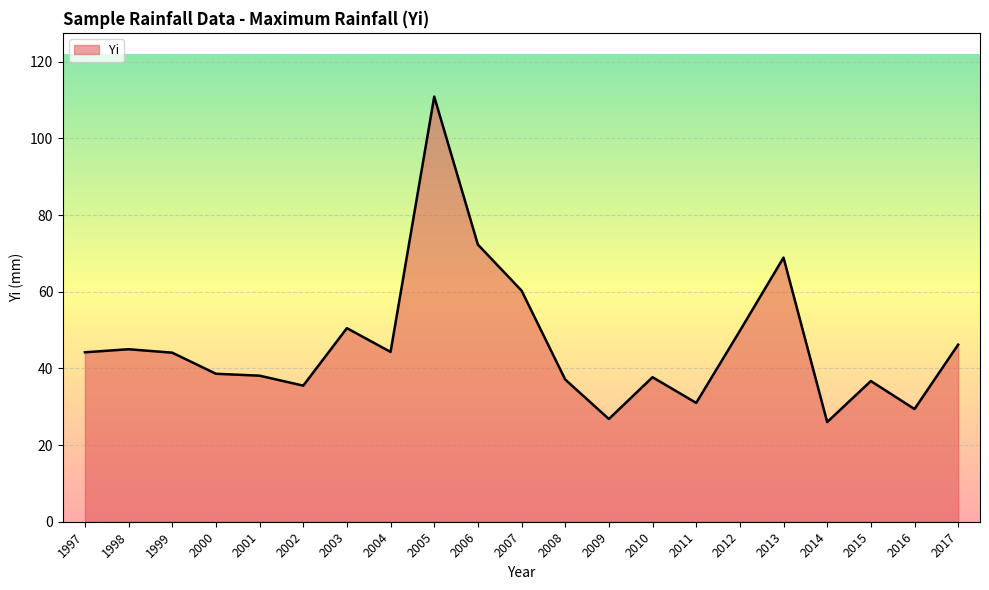

The value at 2015 is 55.5. True or false?

False